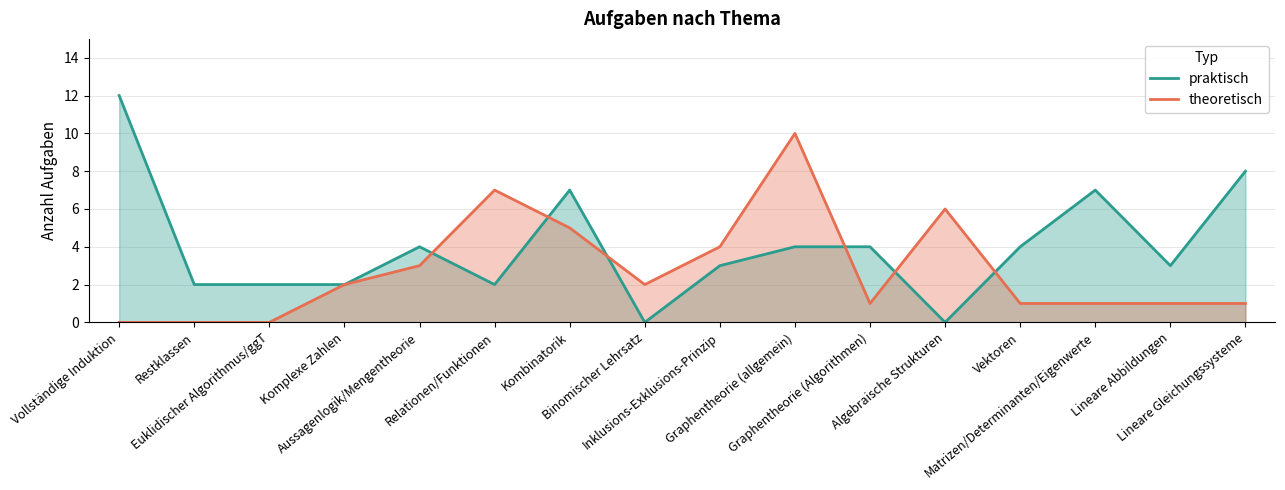

True or false: theoretisch and praktisch intersect in this chart.

True